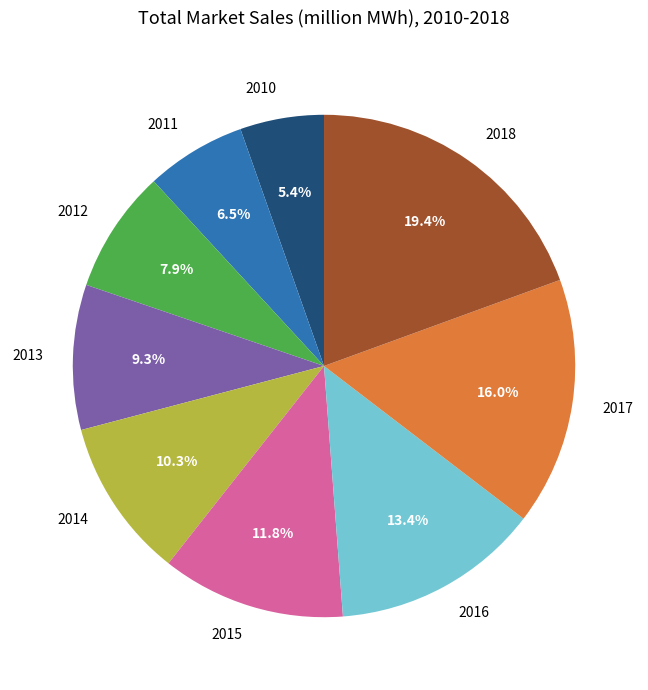

Is there any slice that represents more than half of the pie?

No